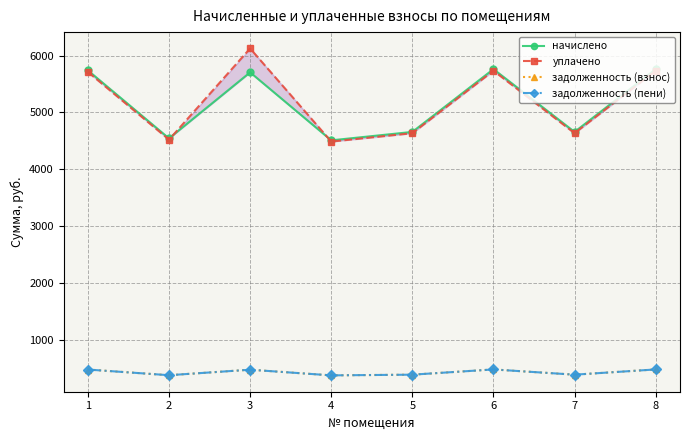

True or false: задолженность (взнос) and начислено intersect in this chart.

False